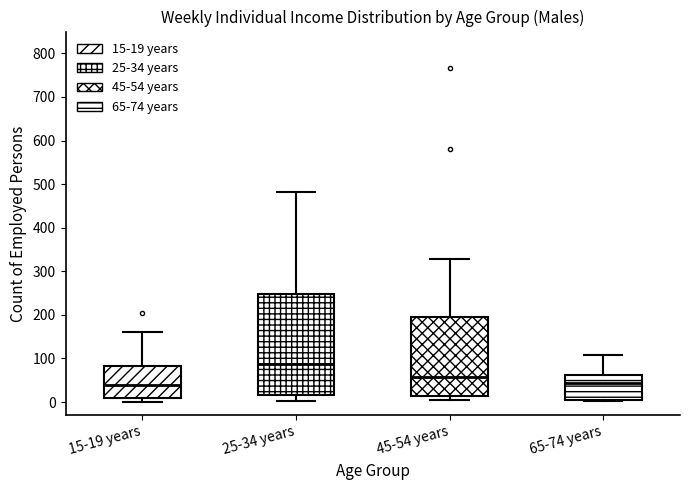

Comparing the boxes themselves (not the whiskers), which one is the tallest?

25-34 years